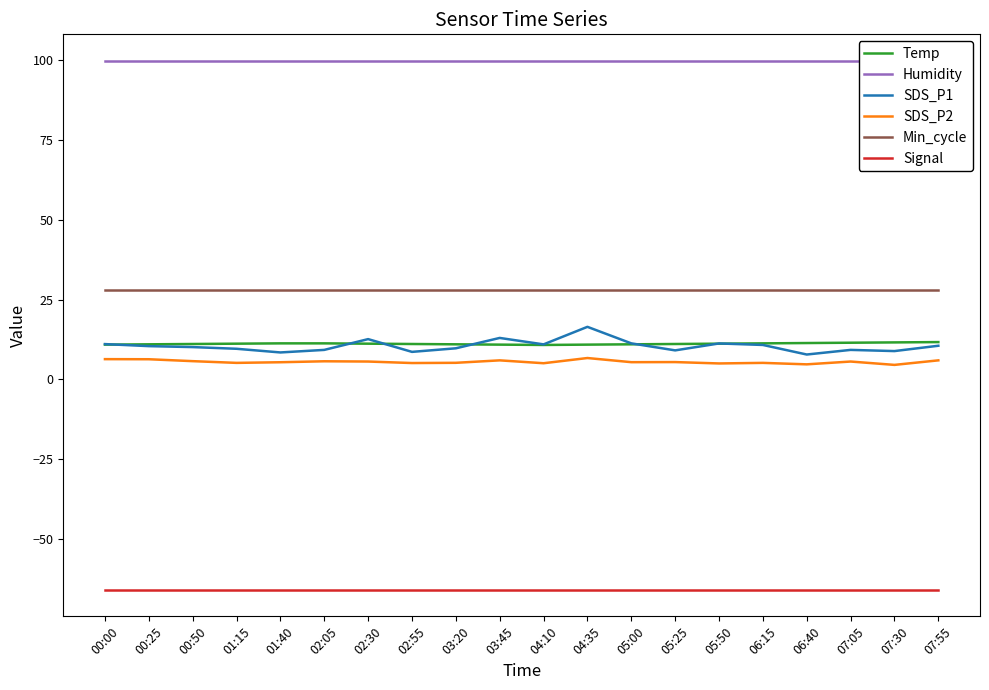

What is the total value across all series at 00:25?

89.7